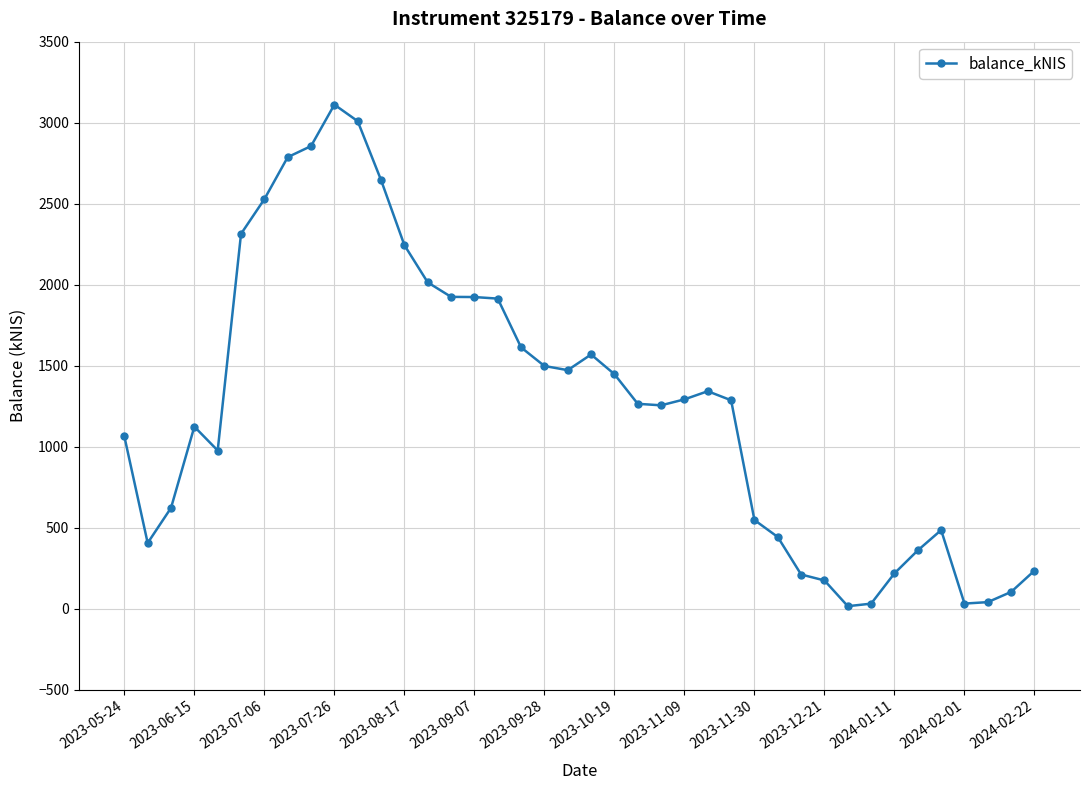

True or false: the data has more than 2 interior local peaks.

True